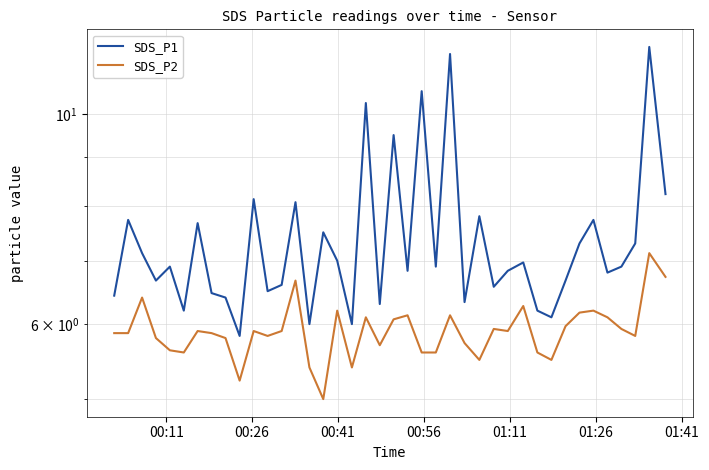

Which series has the widest spread of values?

SDS_P1